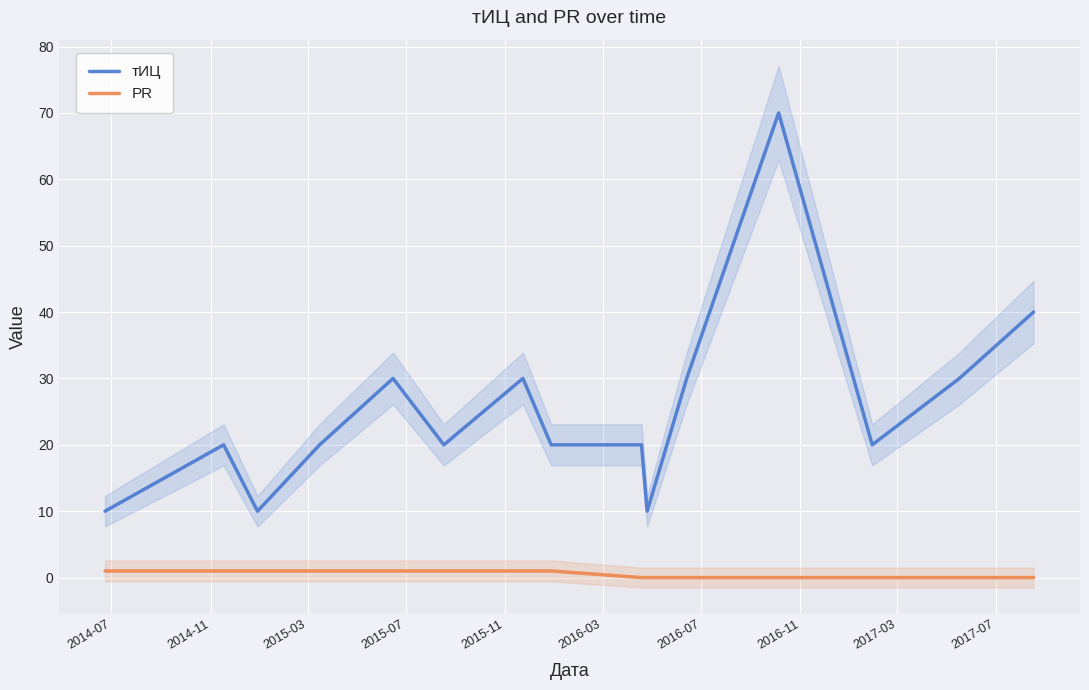

What are all the series names shown in the legend?

тИЦ, PR